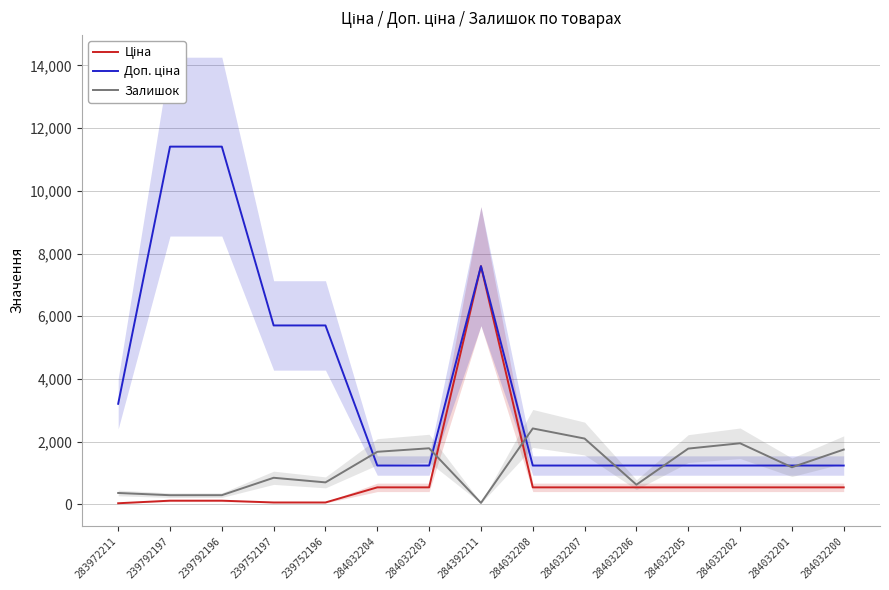

How many interior local peaks does the Ціна series have?

1